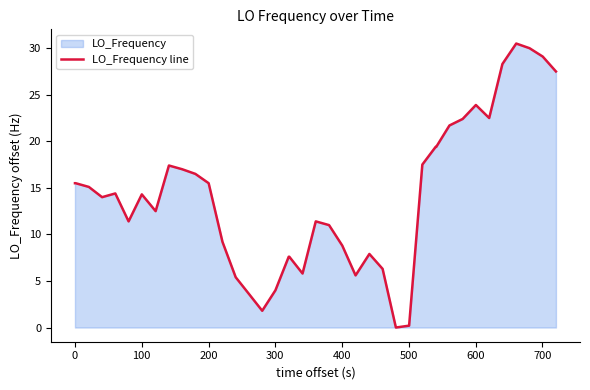

What is the greatest value displayed?

30.5